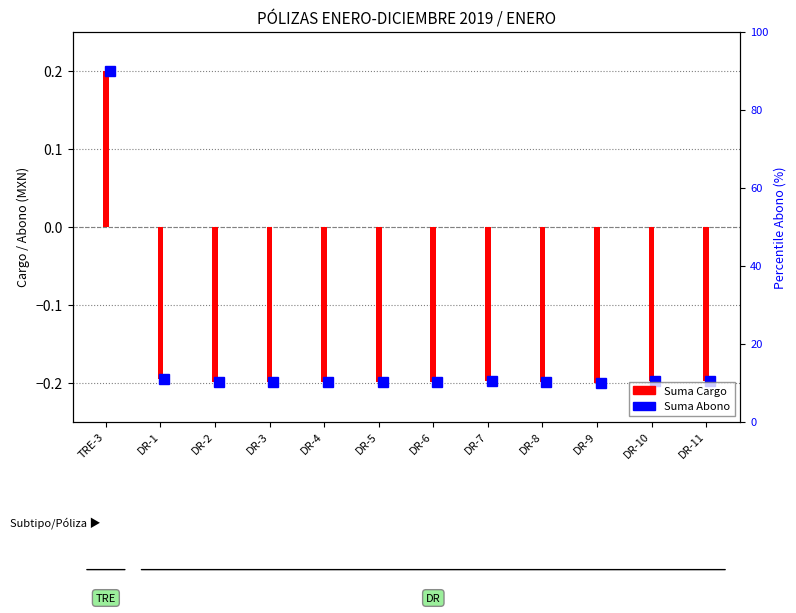

Reading left to right, what are all the values shown in this chart?

TRE-3=0.2	DR-1=-0.2	DR-2=-0.2	DR-3=-0.2	DR-4=-0.2	DR-5=-0.2	DR-6=-0.2	DR-7=-0.2	DR-8=-0.2	DR-9=-0.2	DR-10=-0.2	DR-11=-0.2